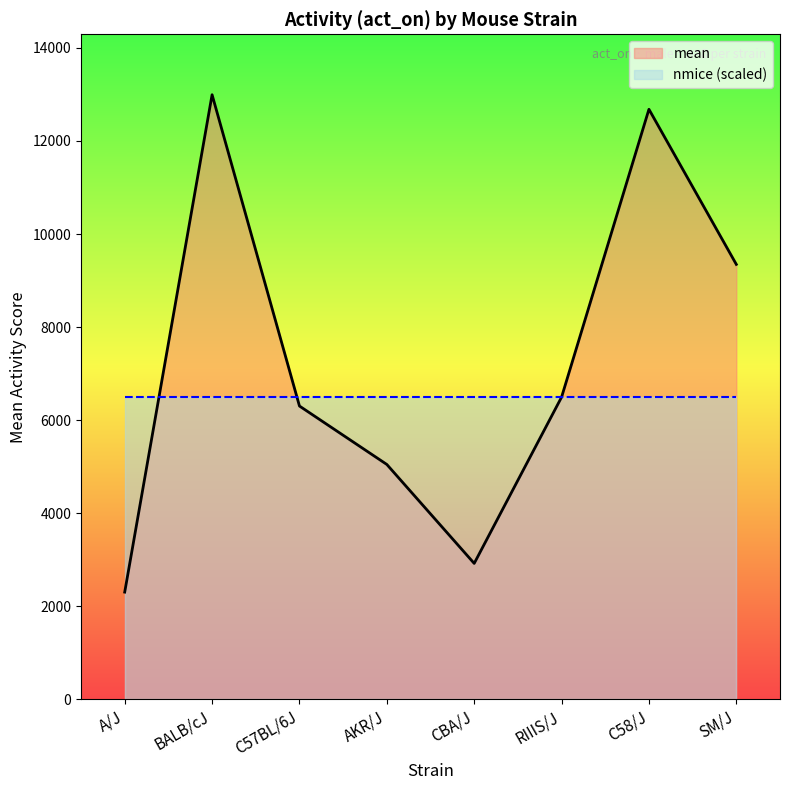

Rank the categories by value from highest to lowest.

BALB/cJ, C58/J, SM/J, RIIIS/J, C57BL/6J, AKR/J, CBA/J, A/J